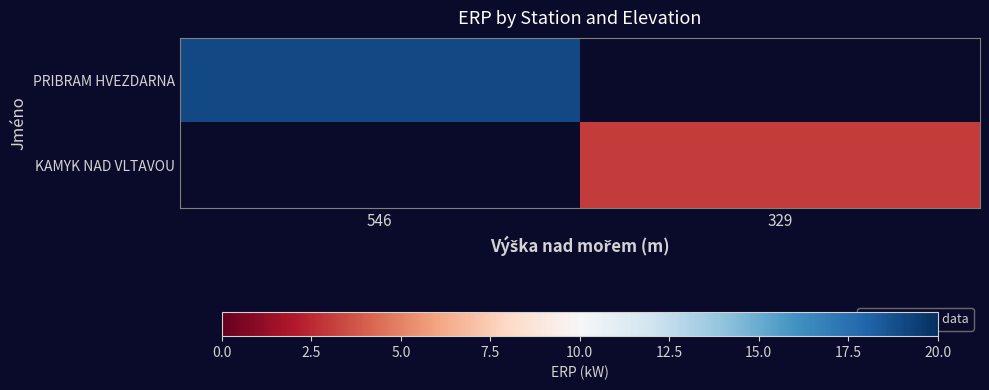

What is the maximum value shown in the chart?

19.0